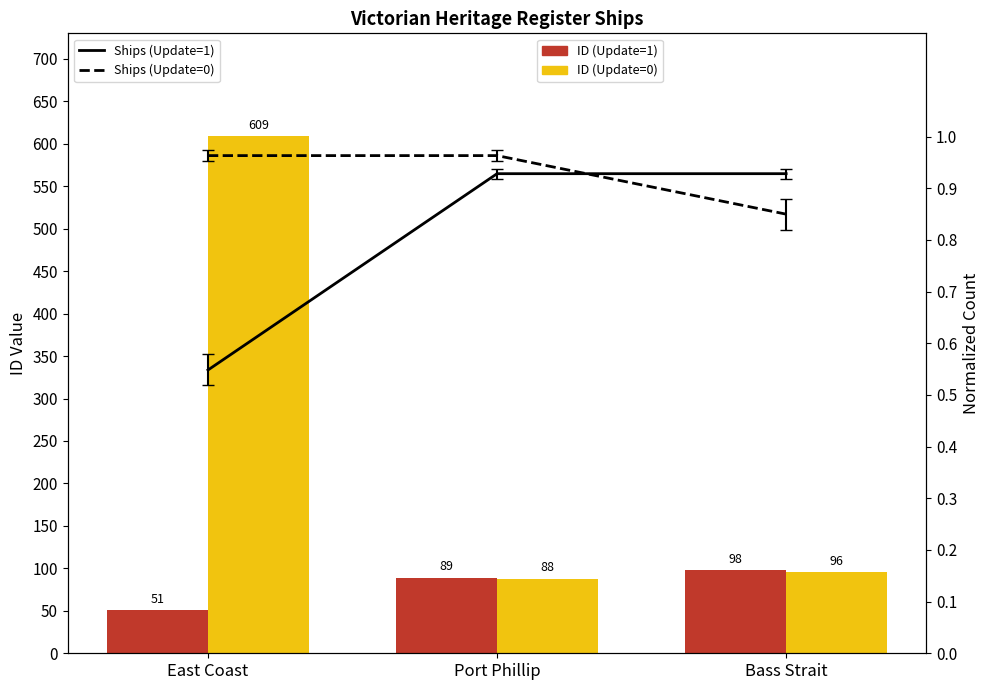

Rank the categories by Normalized ID (Update=0) value from highest to lowest.

East Coast, Port Phillip, Bass Strait